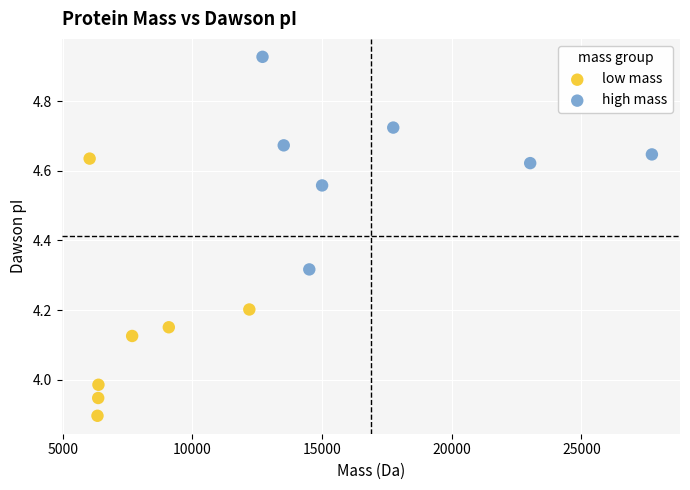

Which series has the largest Y range (max minus min)?

low mass